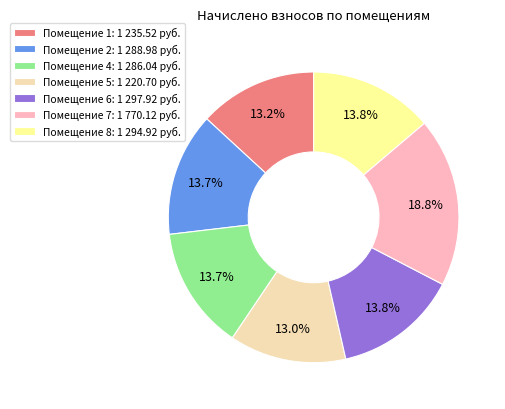

How many segments does this pie chart have?

7